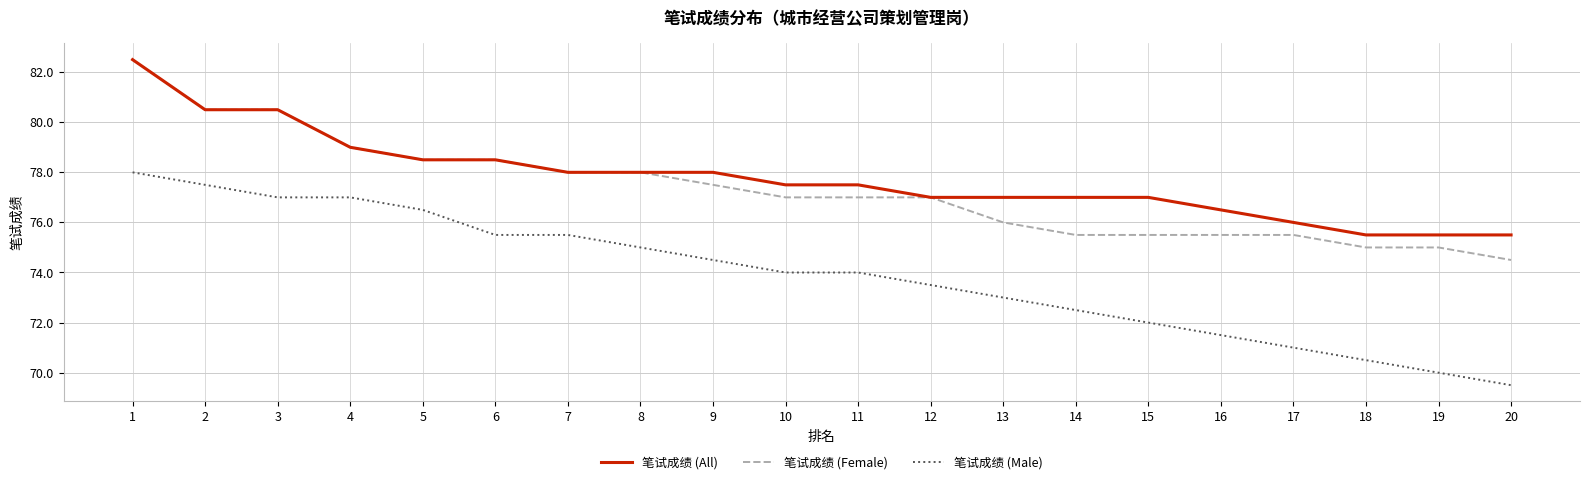

Is it true that 笔试成绩 (Female) equals 77.0 at 11?

True